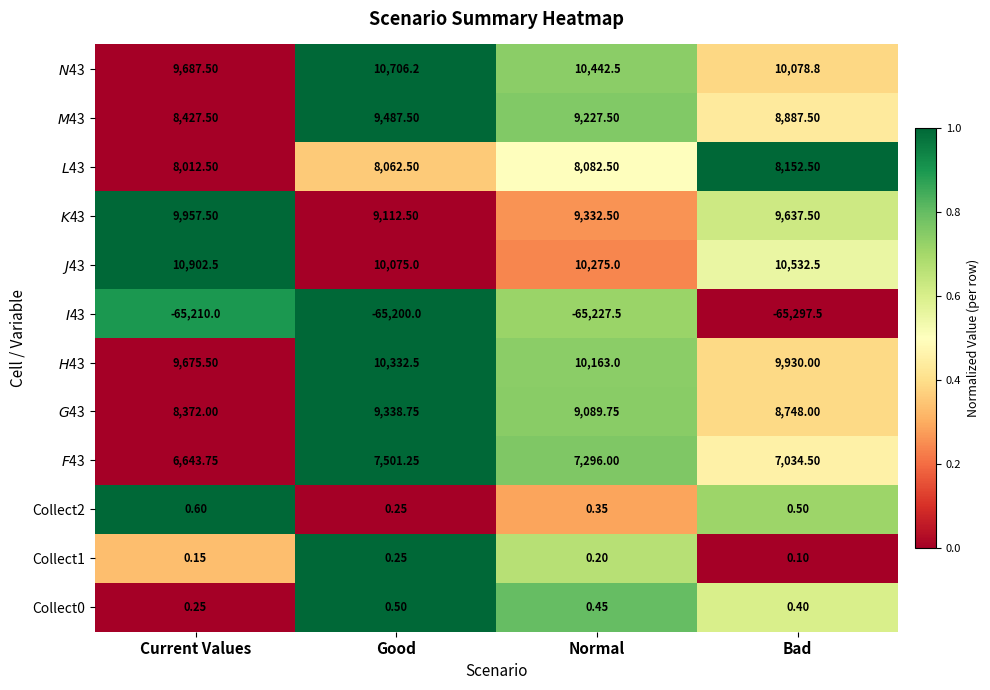

At Bad, list the series in order from largest to smallest.

$J$43, $N$43, $H$43, $K$43, $M$43, $G$43, $L$43, $F$43, Collect2, Collect0, Collect1, $I$43